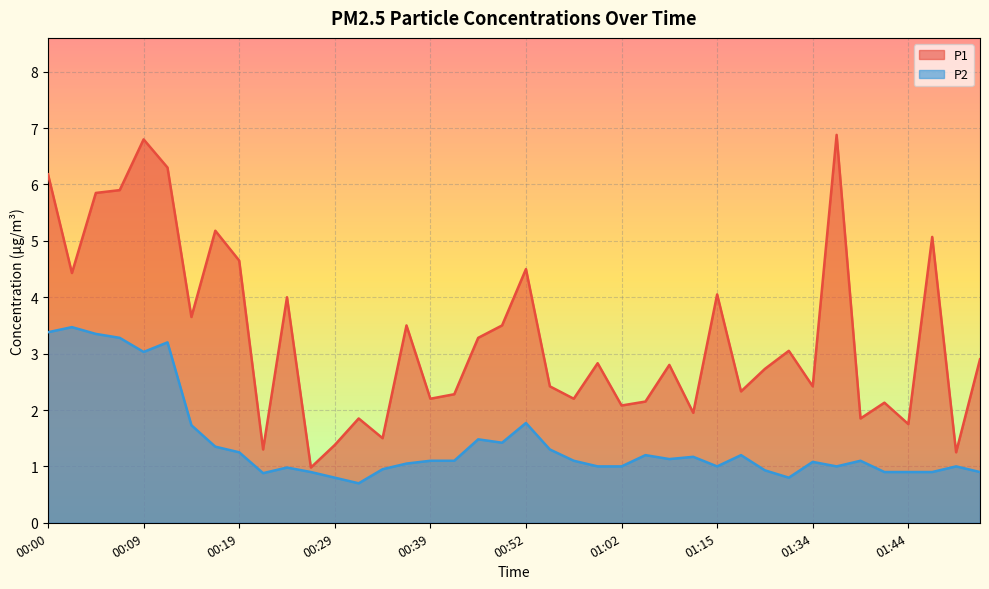

Reading left to right, extract all data points from this chart.

P1: 6.2	4.4	5.8	5.9	6.8	6.3	3.6	5.2	4.7	1.3	4.0	1.0	1.4	1.9	1.5	3.5	2.2	2.3	3.3	3.5	4.5	2.4	2.2	2.8	2.1	2.1	2.8	1.9	4.0	2.3	2.7	3.0	2.4	6.9	1.9	2.1	1.8	5.1	1.2	2.9
P2: 3.4	3.5	3.4	3.3	3.0	3.2	1.7	1.4	1.2	0.9	1.0	0.9	0.8	0.7	0.9	1.1	1.1	1.1	1.5	1.4	1.8	1.3	1.1	1.0	1.0	1.2	1.1	1.2	1.0	1.2	0.9	0.8	1.1	1.0	1.1	0.9	0.9	0.9	1.0	0.9